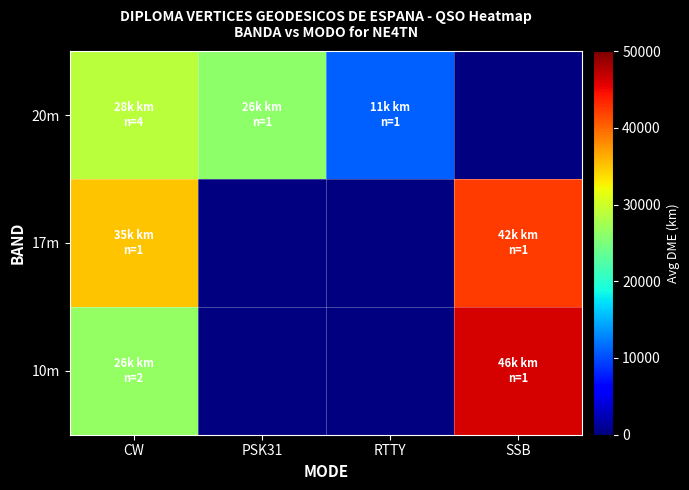

Reading left to right, what are all the values shown in this chart?

10m: CW=26561.5	PSK31=0.0	RTTY=0.0	SSB=46118.0
17m: CW=35025.0	PSK31=0.0	RTTY=0.0	SSB=42188.0
20m: CW=28802.5	PSK31=26108.0	RTTY=11015.0	SSB=0.0